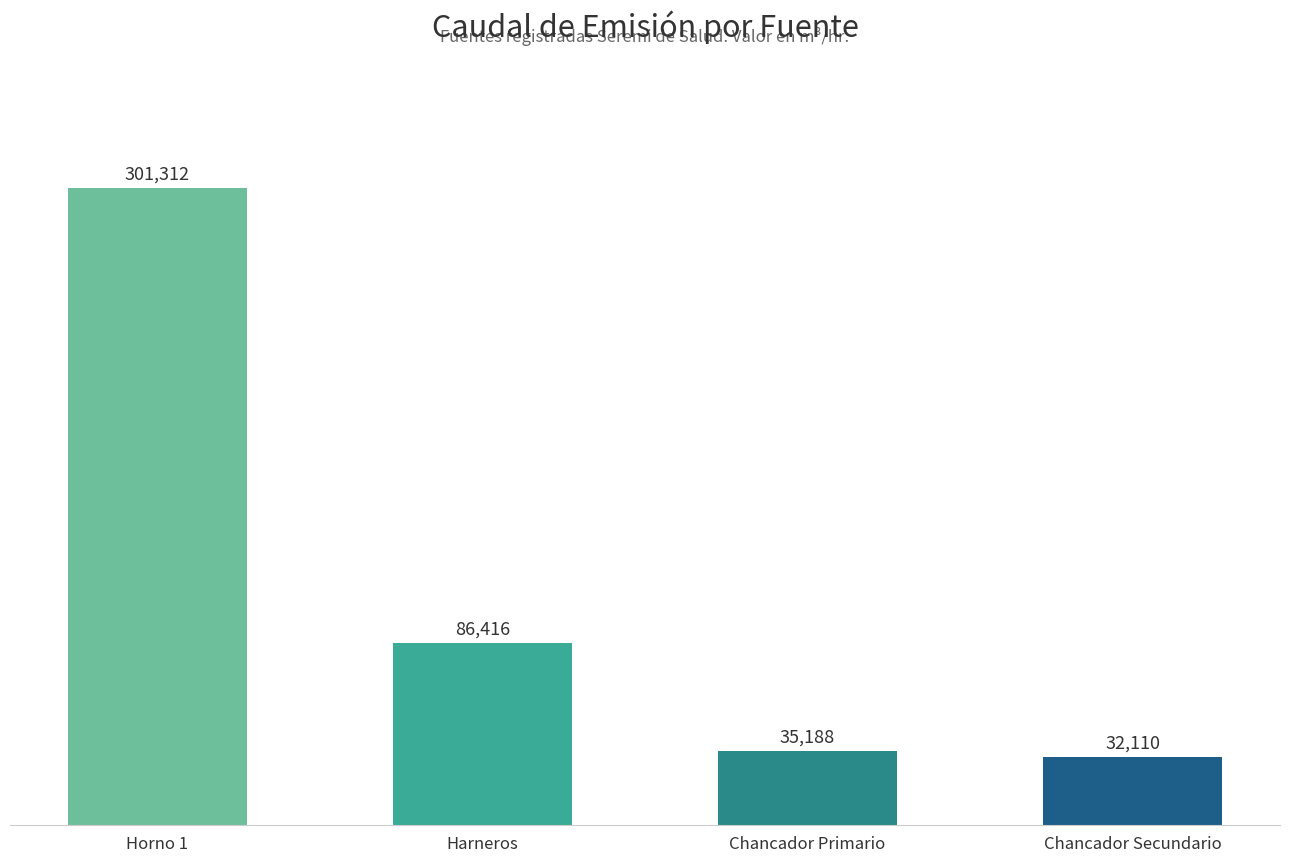

List the labels in order of value, smallest first.

Chancador Secundario, Chancador Primario, Harneros, Horno 1